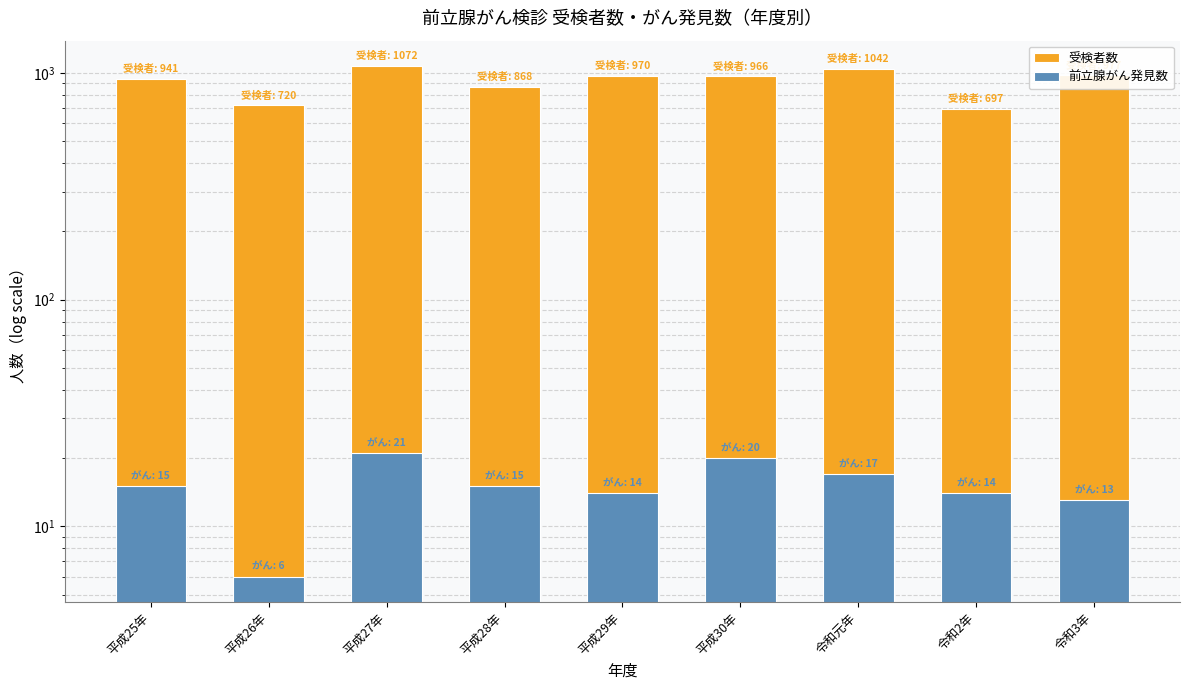

How many data points does each series have?

9